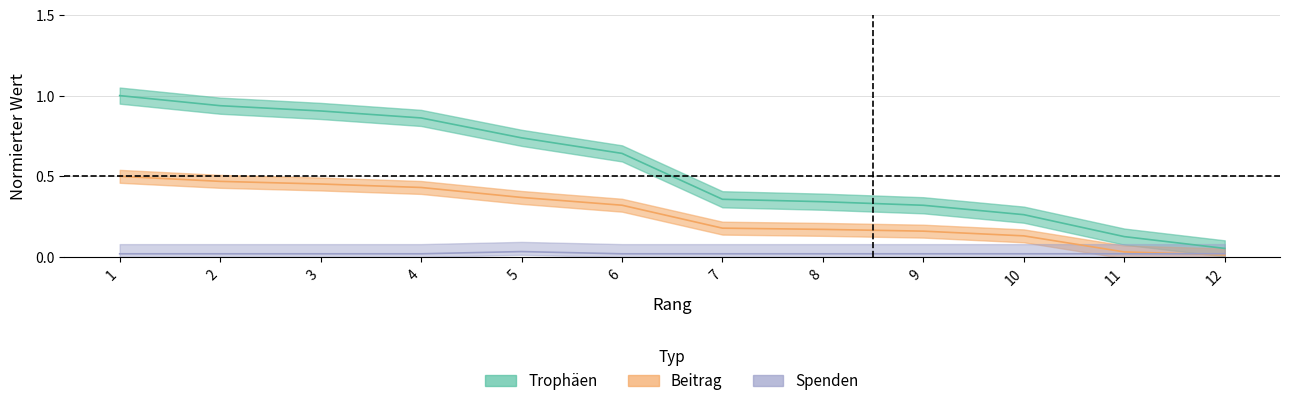

Is the value of Beitrag at 6 greater than the value of Spenden at 5?

Yes